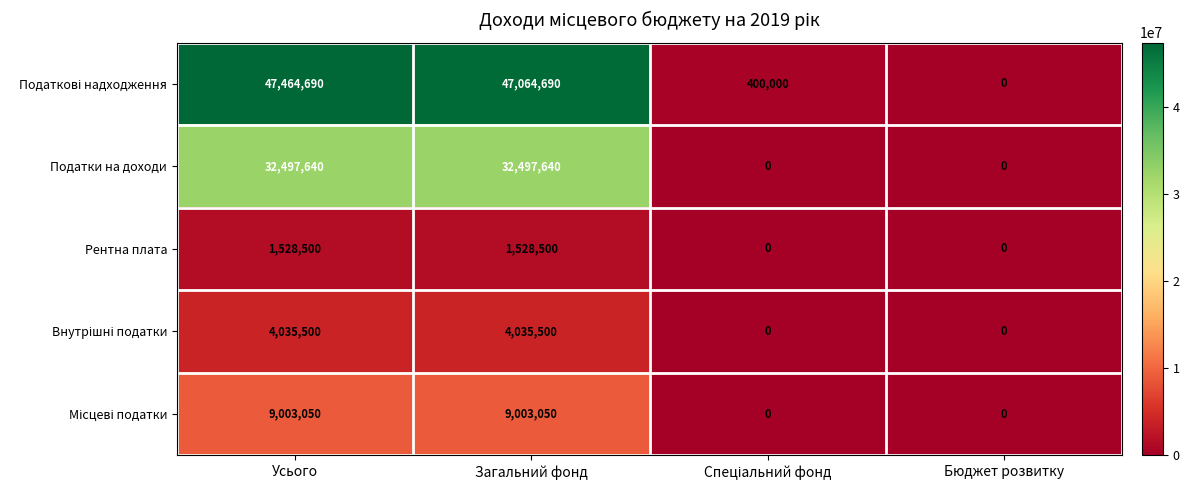

Count the Рентна плата values in the range 0 to 1528500.

4